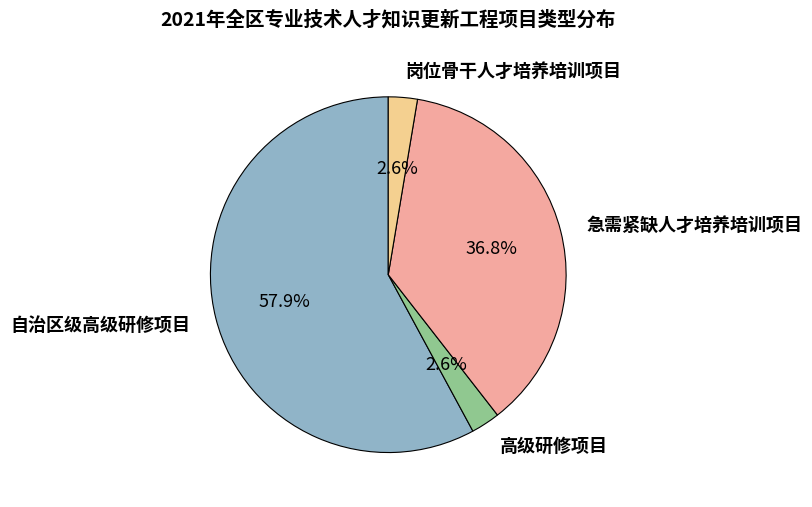

How many slices are in this pie chart?

4